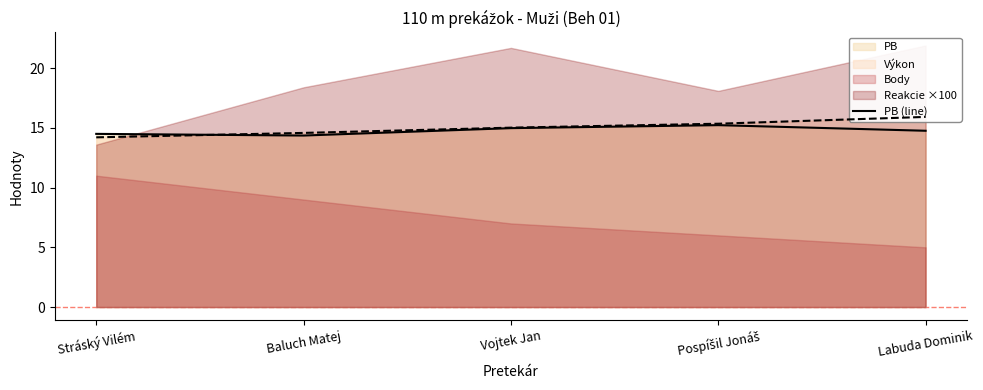

How many points are lower than both their immediate neighbors (excluding endpoints)?

1